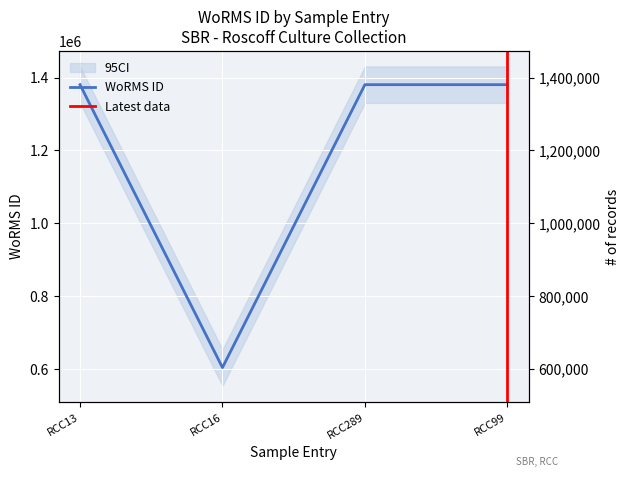

What is the value of the 4th point from the left?

1380402